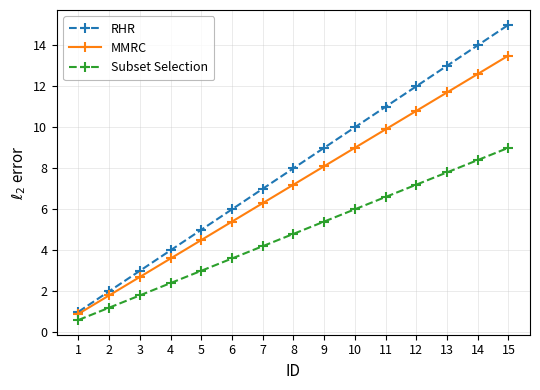

The value of MMRC at 15 is 13.5. True or false?

True